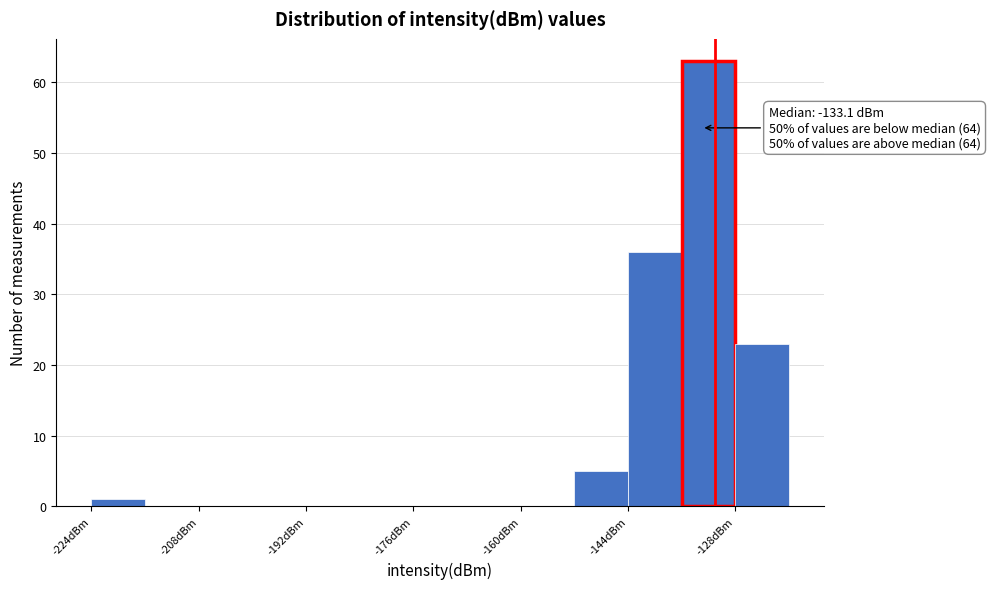

Over which range of the x-axis is the bar tallest?

-136 to -128